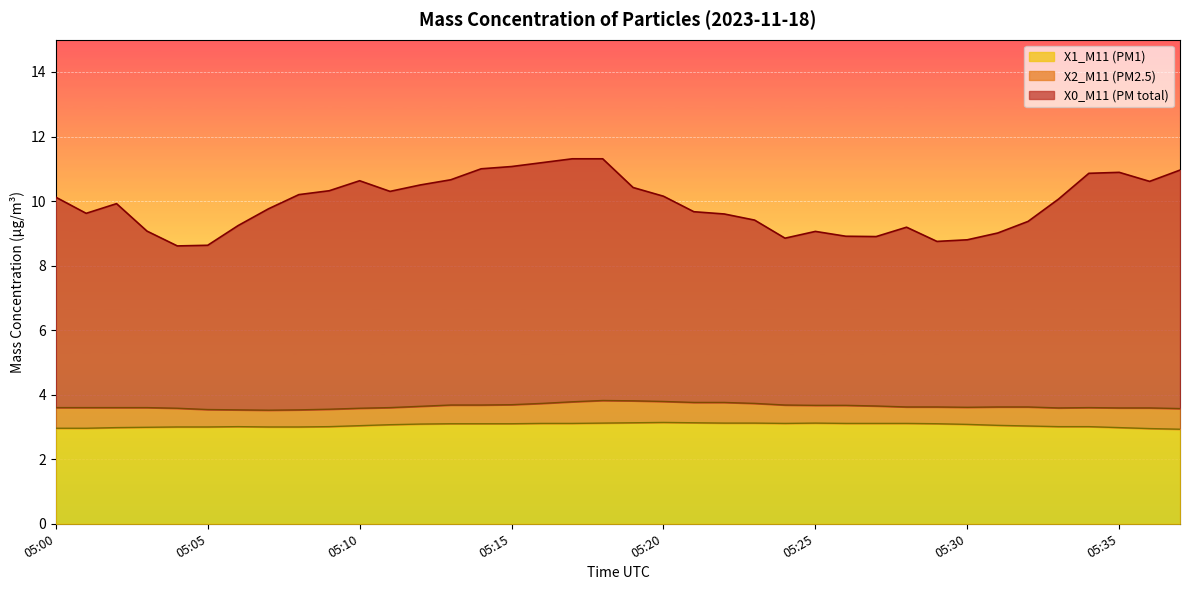

What is the maximum value for X0_M11 (PM total)?

11.3